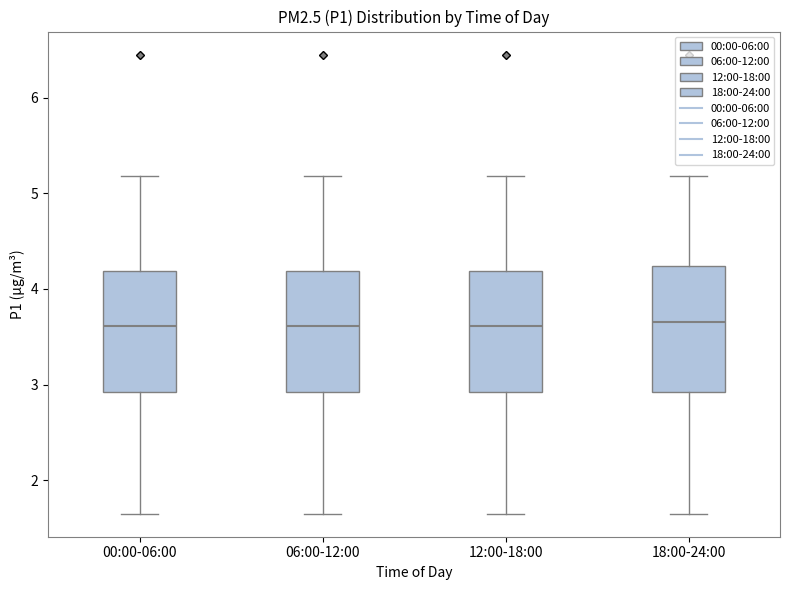

Where does the lower whisker of the box for 18:00-24:00 end on the y-axis? The values are not printed on the chart, so give them approximately, as read against the axis.

1.7